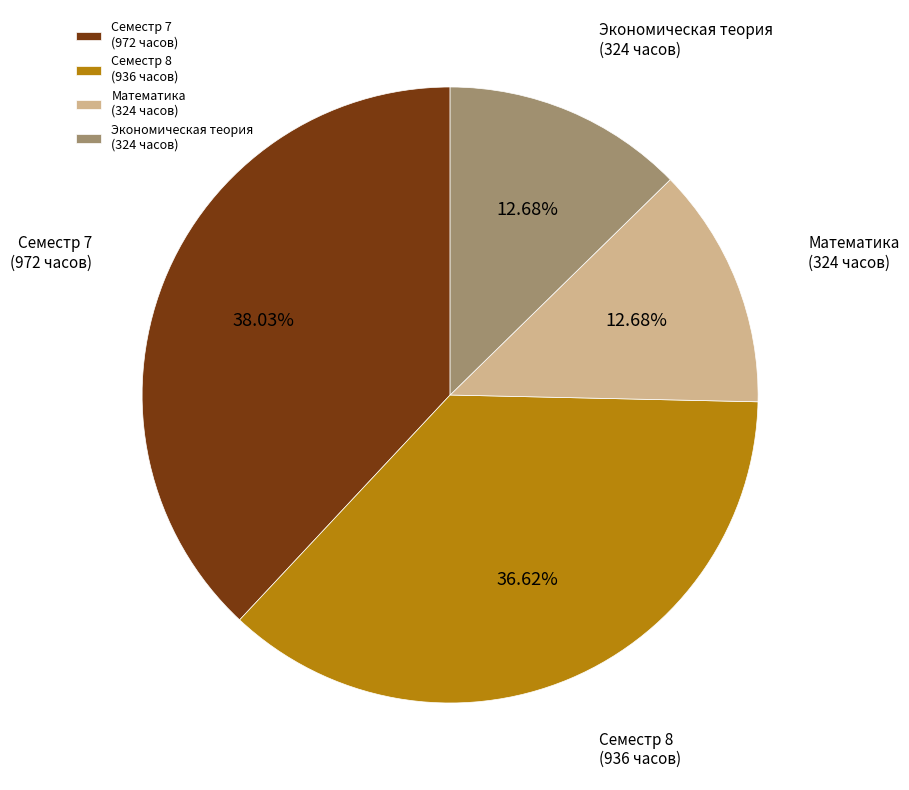

Approximately how many times larger is the value at Семестр 8 (936 часов) compared to Семестр 7 (972 часов)?

1.0